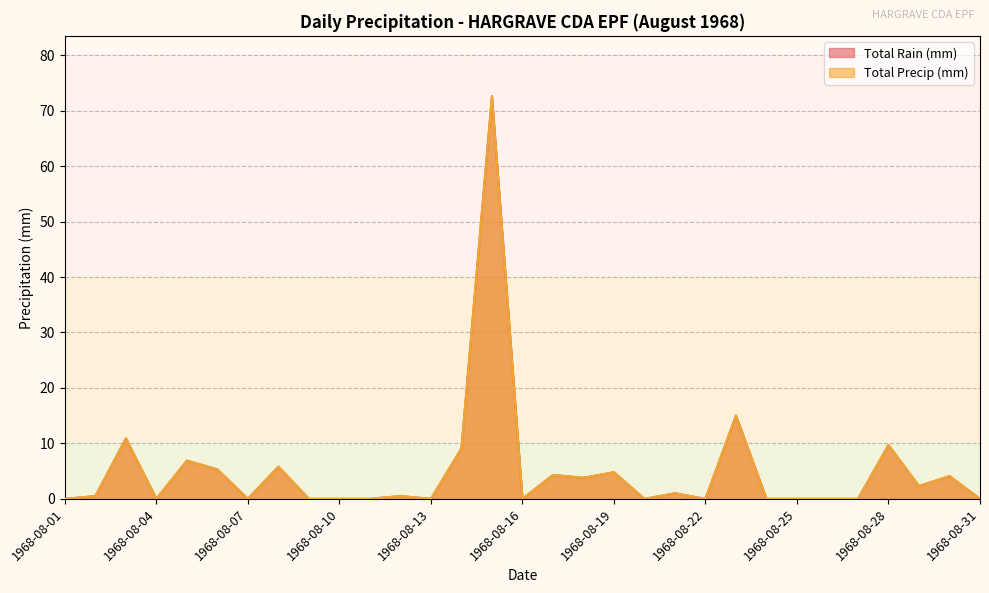

At how many categories does at least one series exceed 35?

1